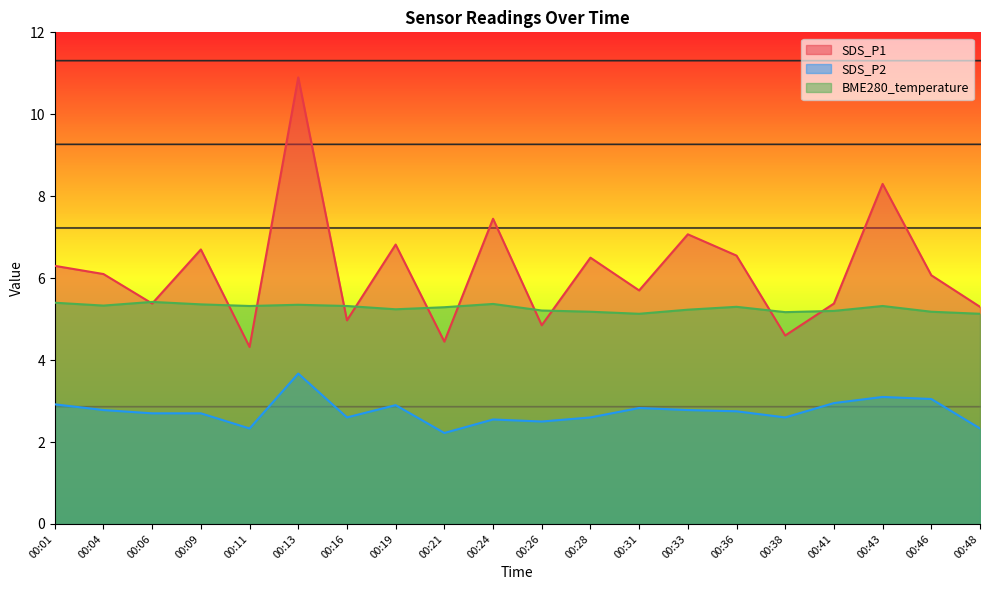

At which label is BME280_temperature closest to 5?

00:31